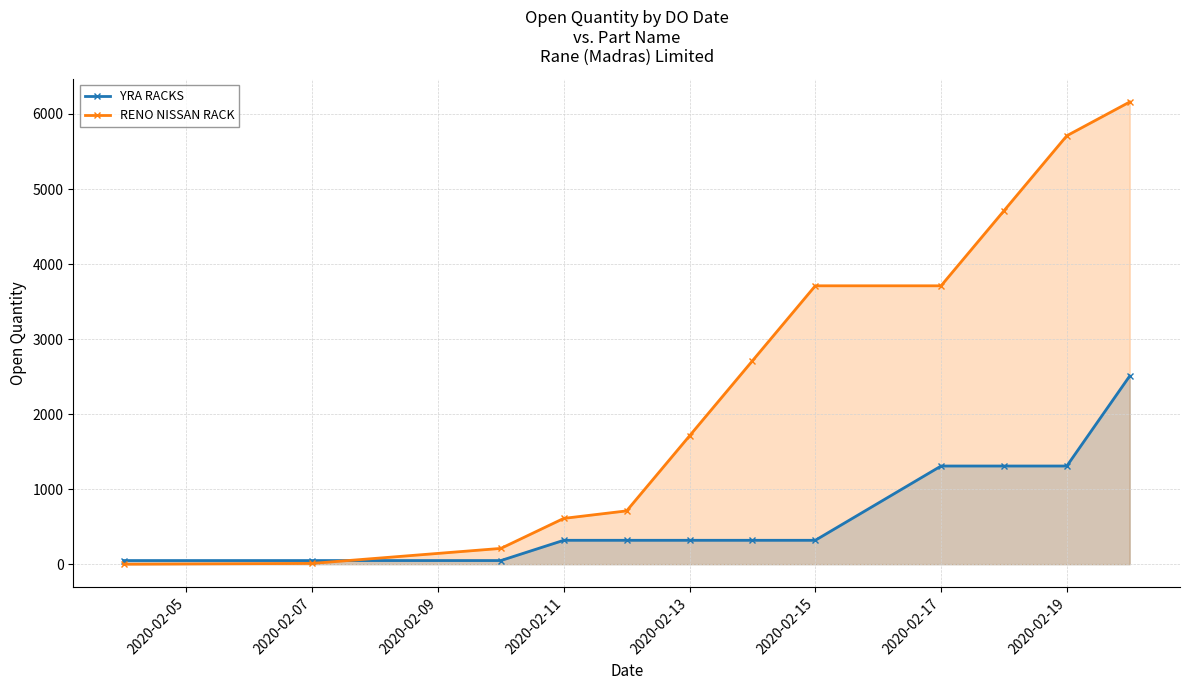

Rank the series by their average value, from lowest to highest.

YRA RACKS, RENO NISSAN RACK